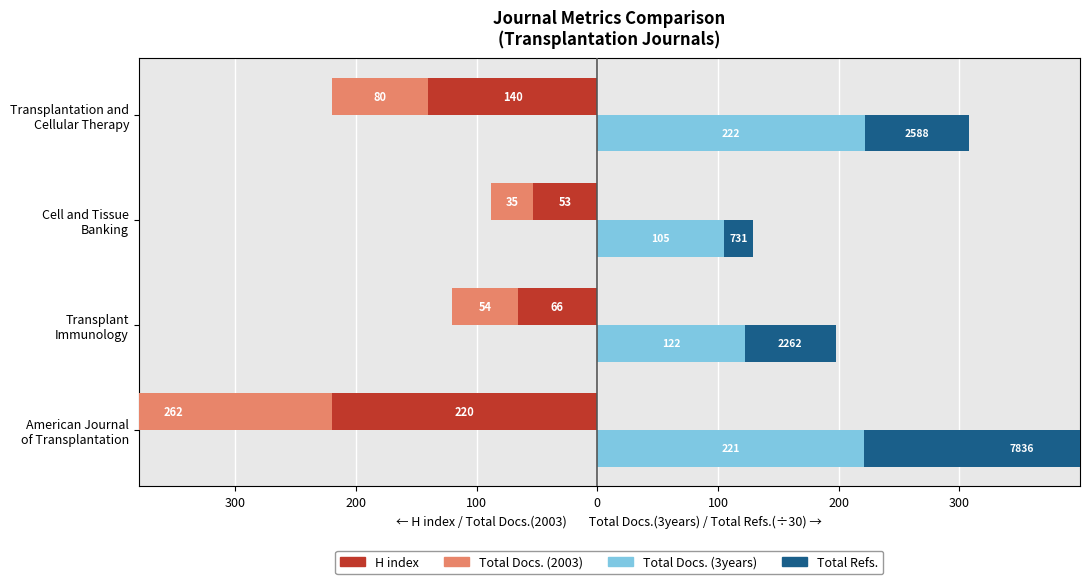

How many categories are shown in the chart?

4